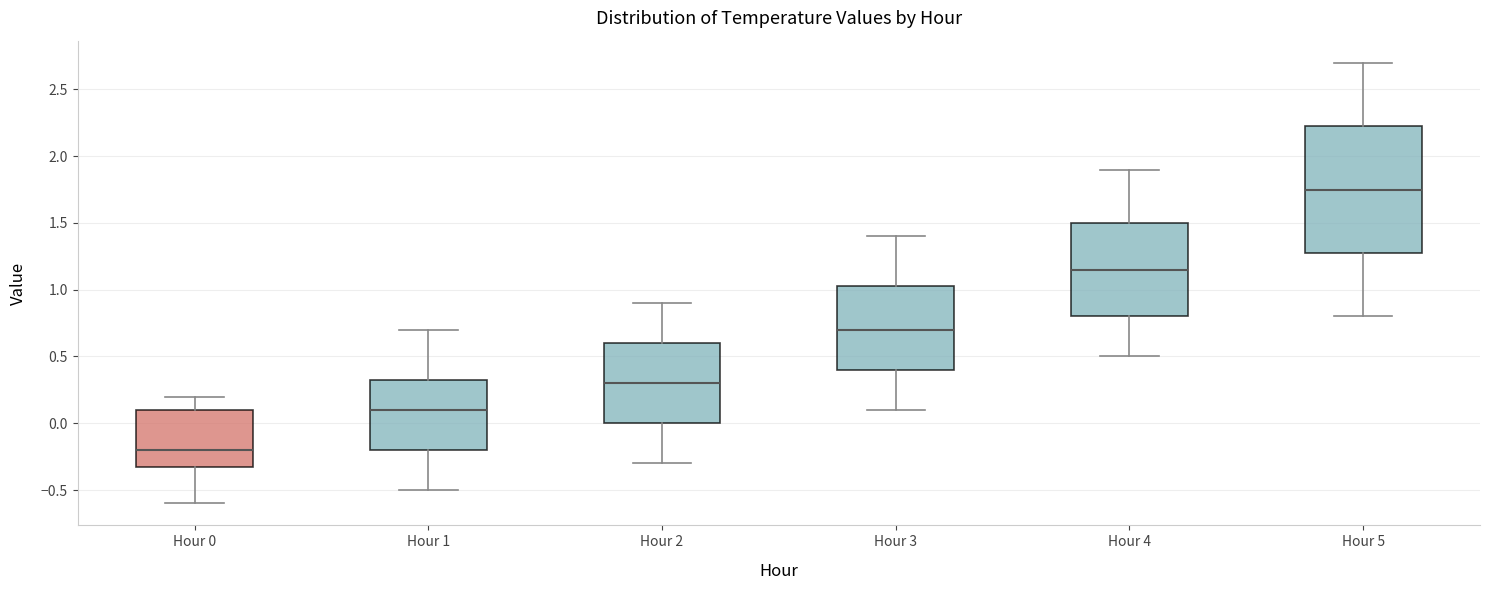

Which box's median line is the lowest?

Hour 0